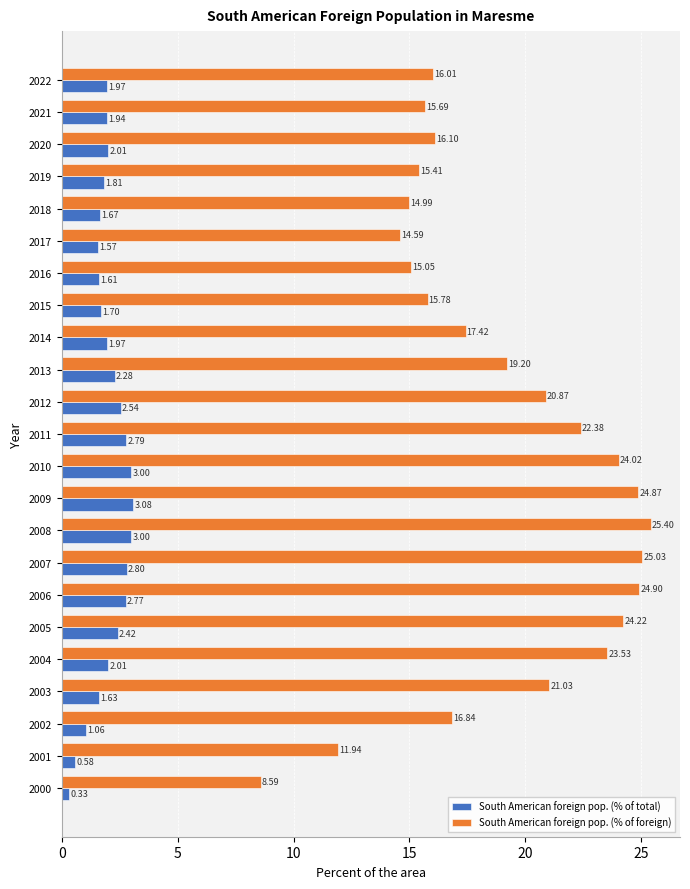

At how many categories does at least one series exceed 4?

23